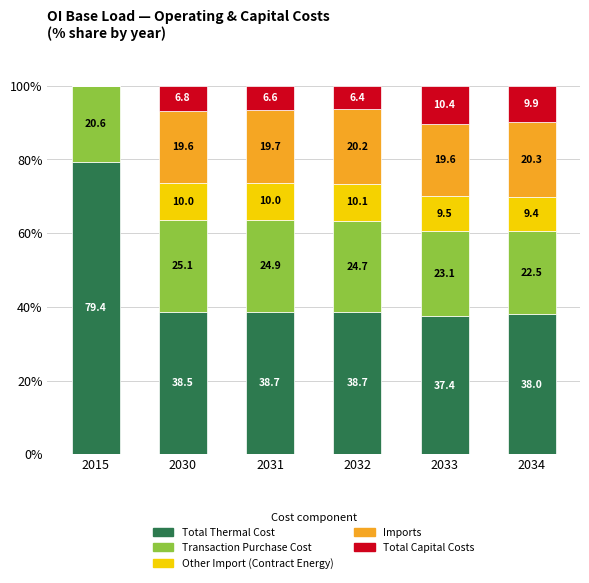

The value of Total Thermal Cost at 2031 is 21.4. True or false?

False